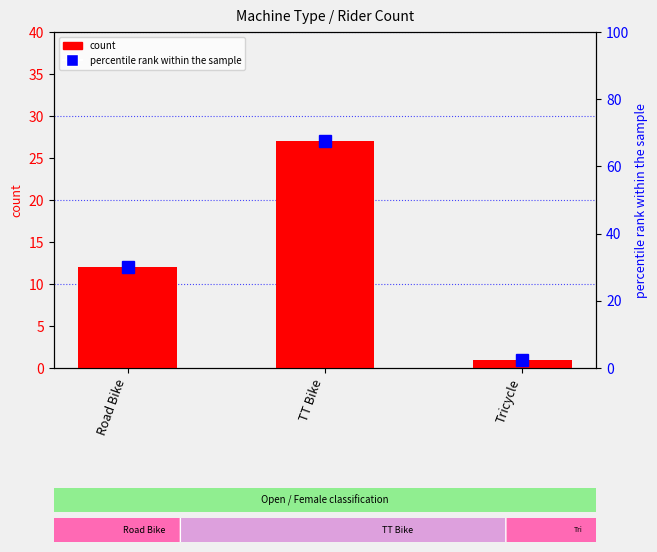

Which label corresponds to the smallest value in the chart?

Tricycle